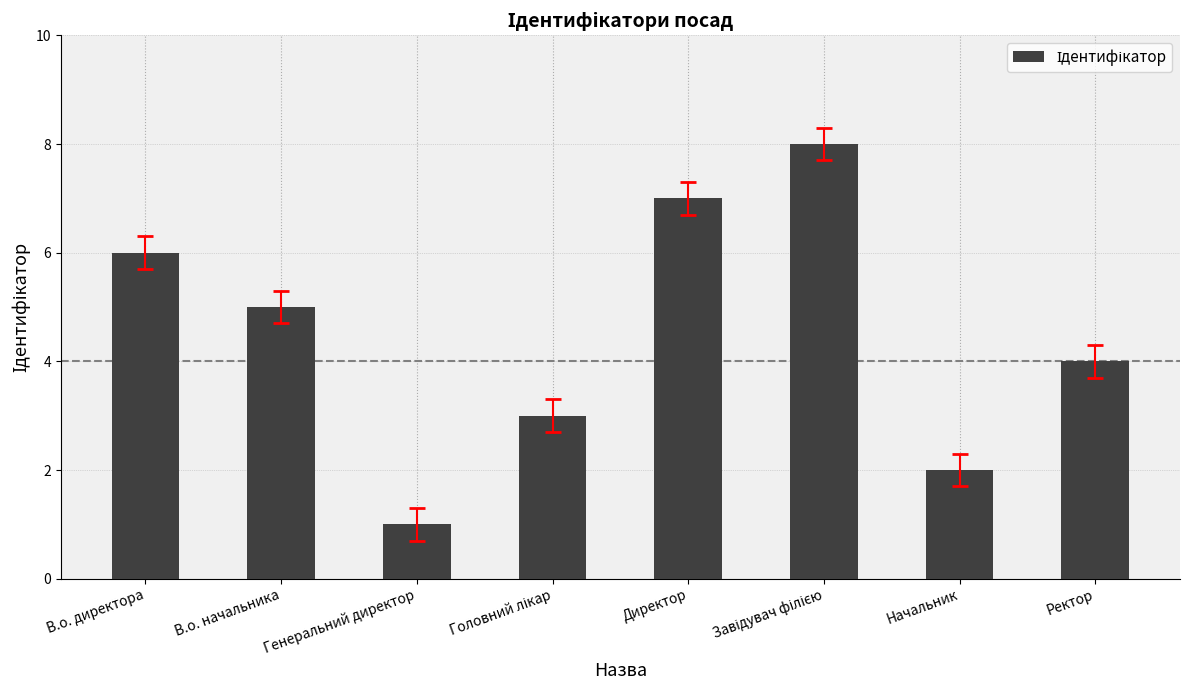

What is the value of the 4th bar from the left?

3